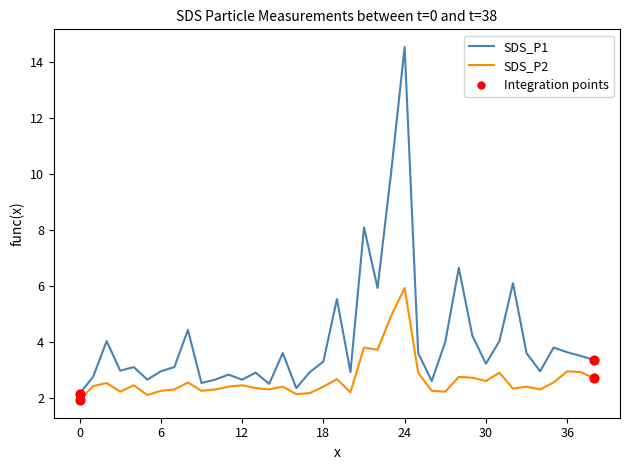

Which series has the largest range (max minus min)?

SDS_P1